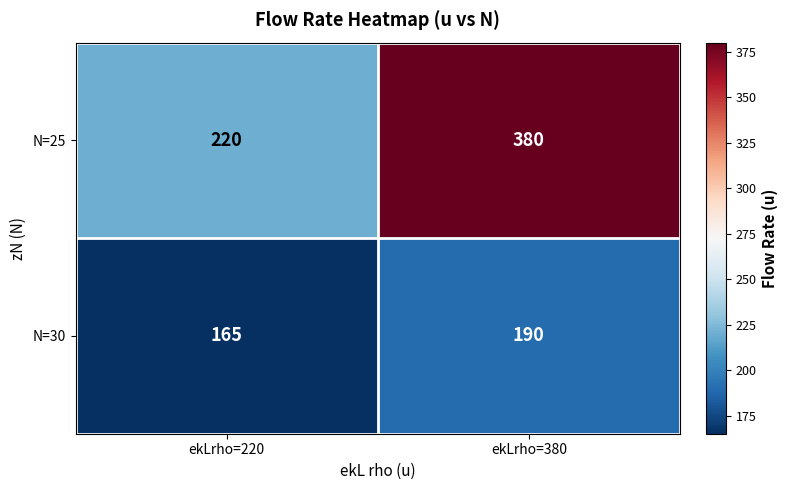

At ekLrho=380, list the series in order from largest to smallest.

N=25, N=30